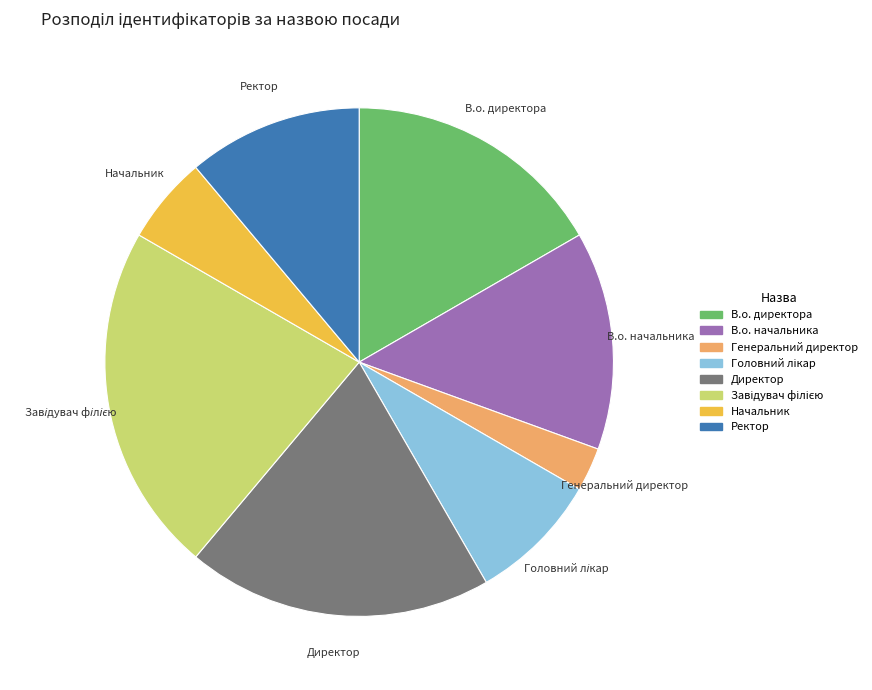

What is the ratio of the value at Генеральний директор to the value at В.о. начальника?

0.2